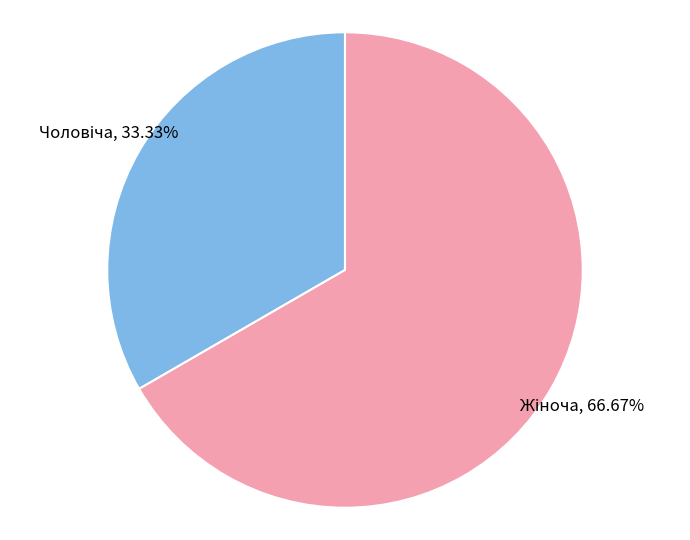

Is there any slice that represents more than half of the pie?

Yes